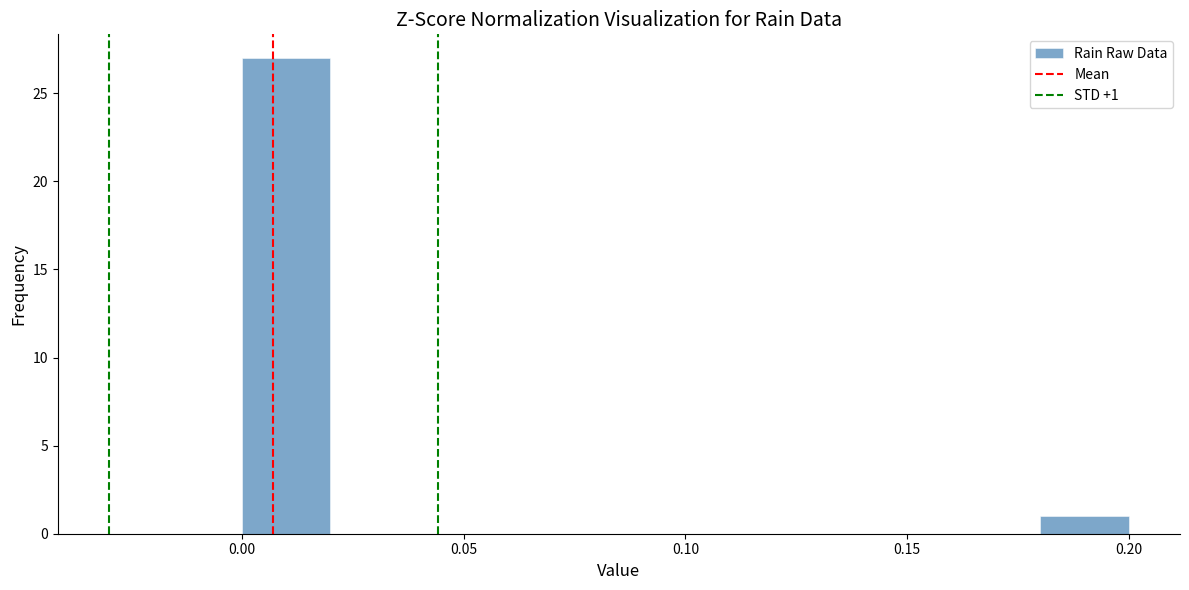

Which range on the x-axis has the tallest bar?

0.00 to 0.02